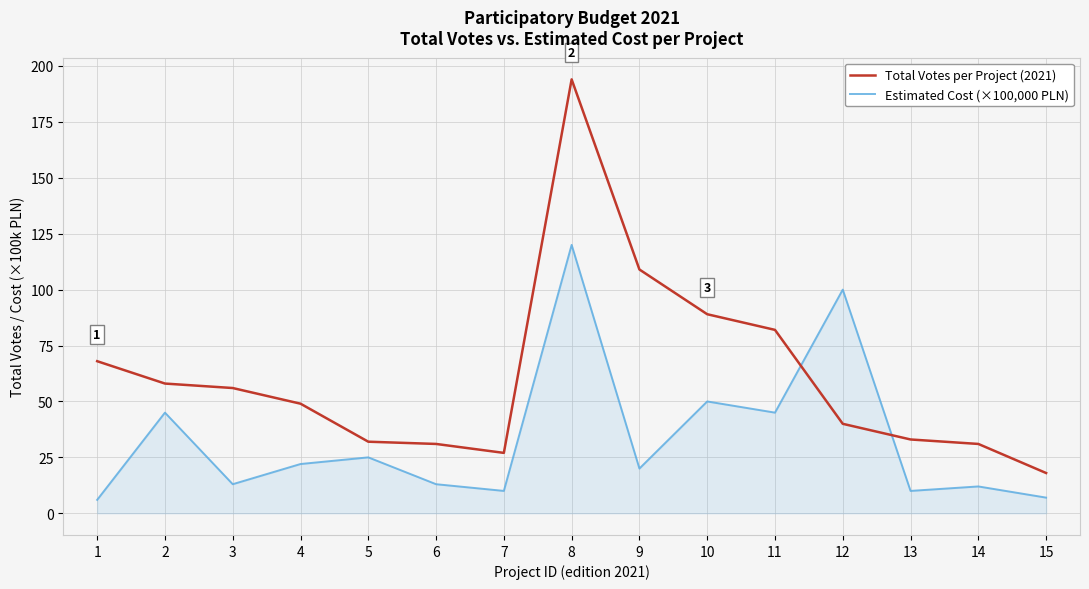

What is the minimum value for Total Votes per Project (2021)?

18.0